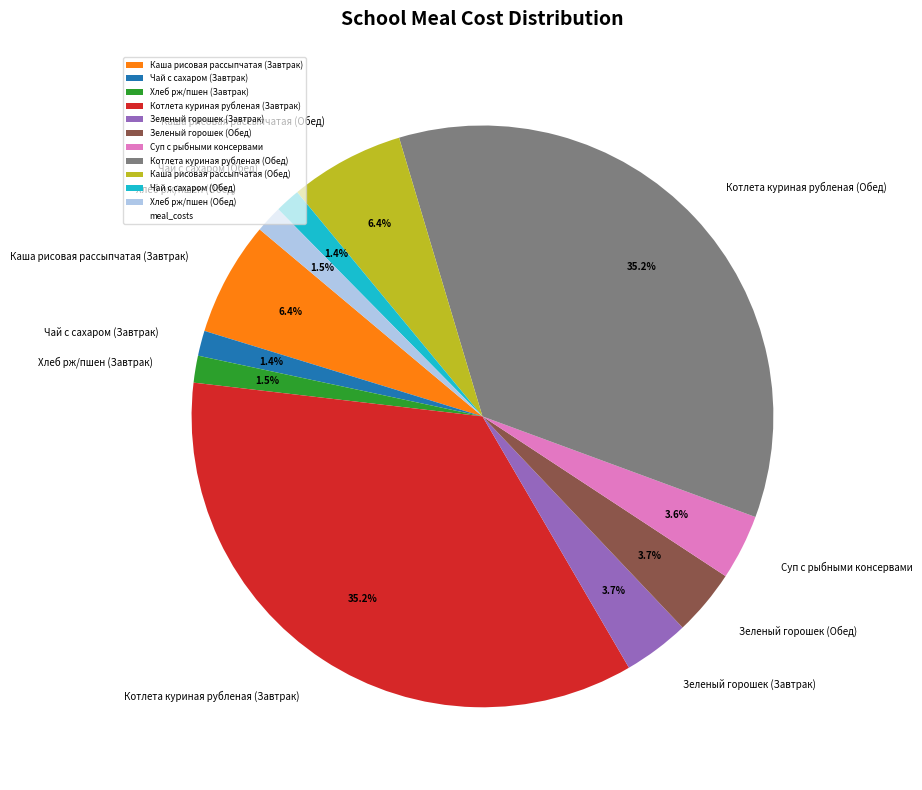

Is there a majority slice in this chart?

No